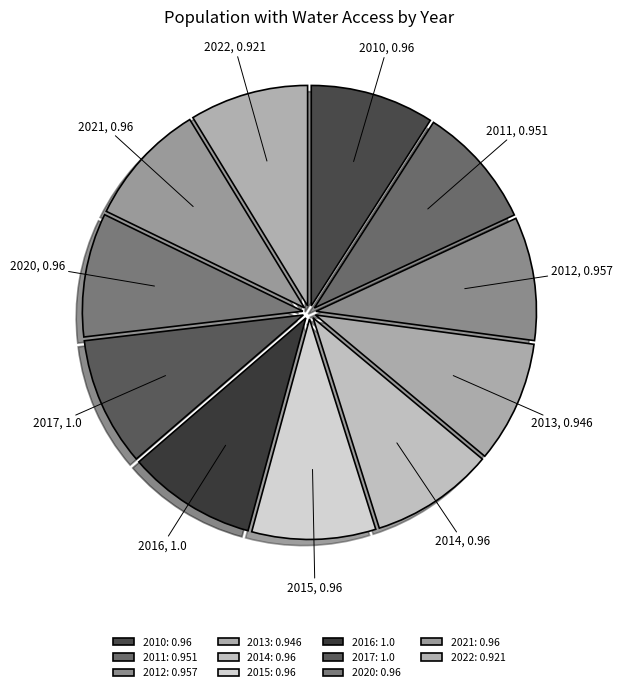

To the nearest percent, what is the average slice percentage?

9%